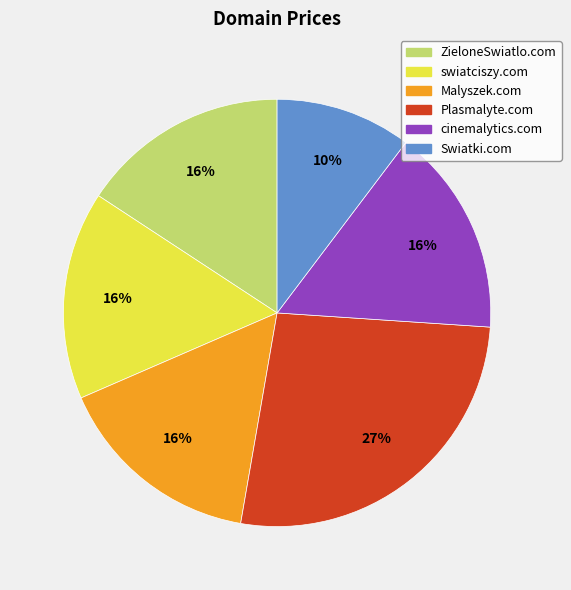

Count the number of slices in the pie.

6